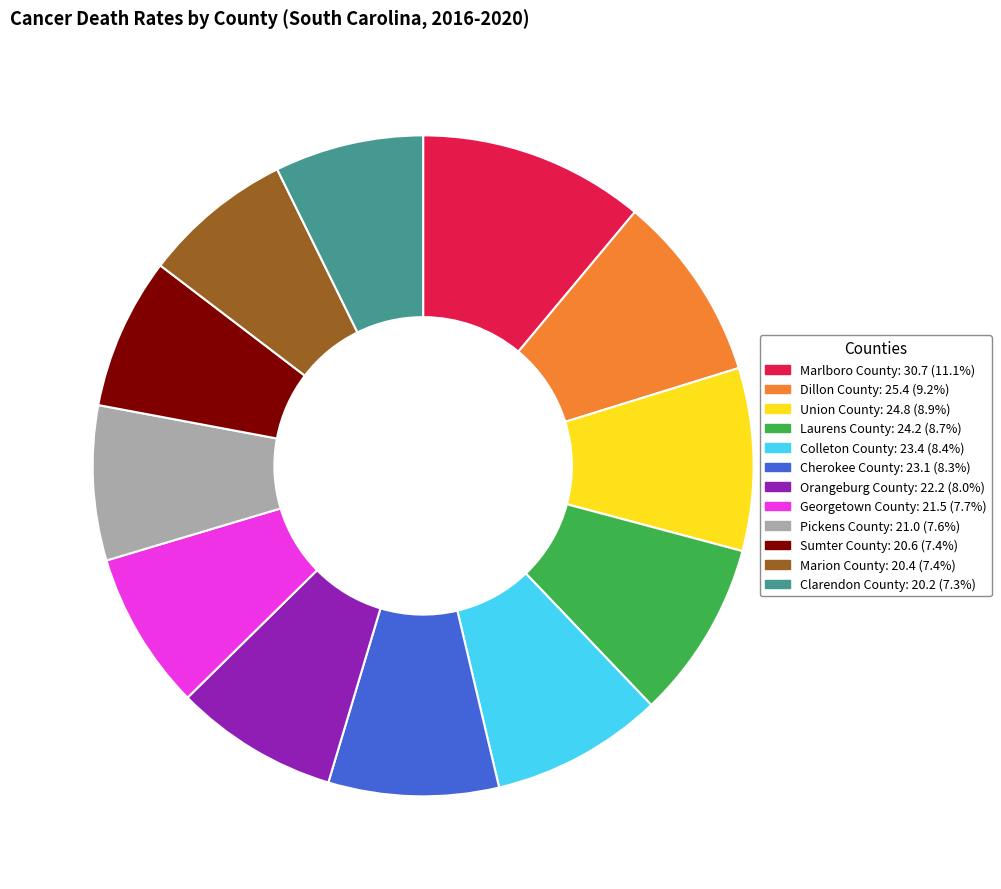

True or false: Marion County accounts for 7% of the total.

True